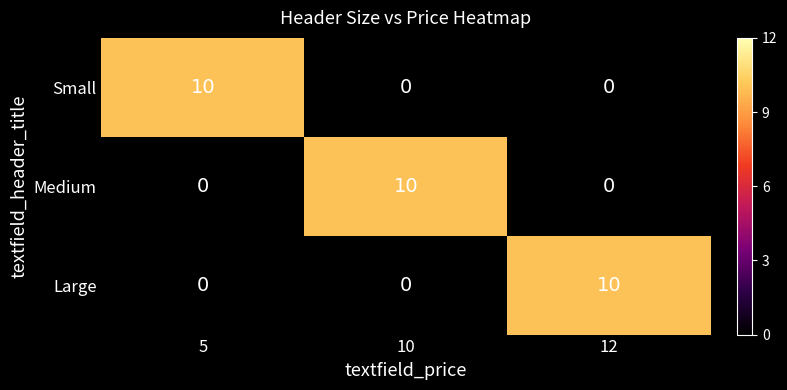

The value of Small at 10 is -6. True or false?

False